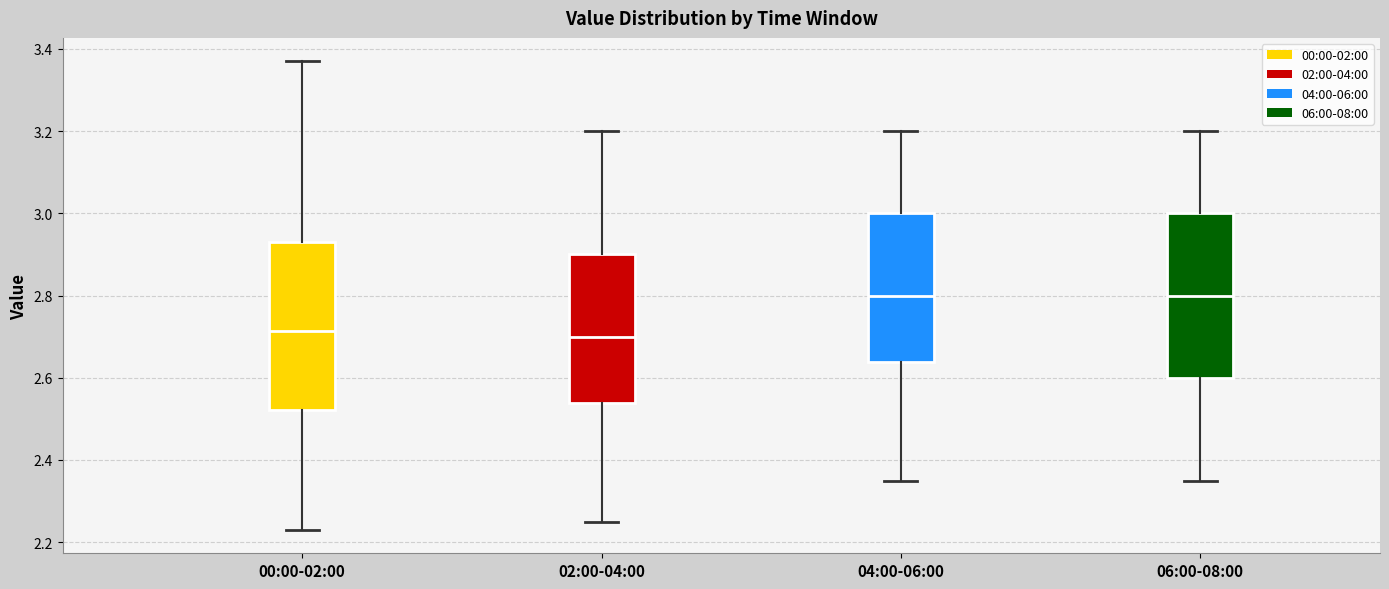

Where does the median line of the box for 06:00-08:00 sit on the y-axis? The values are not printed on the chart, so give them approximately, as read against the axis.

2.80